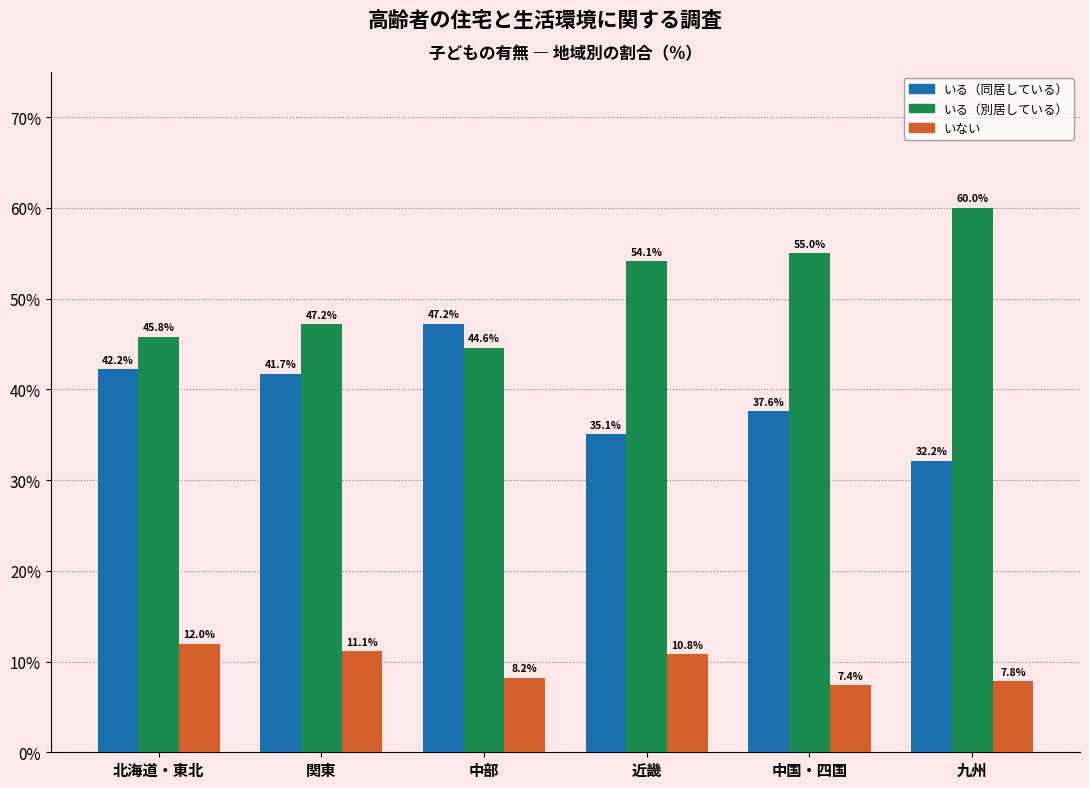

Reading left to right, extract all data points from this chart.

いる（同居している）: 北海道・東北=42.2	関東=41.7	中部=47.2	近畿=35.1	中国・四国=37.6	九州=32.2
いる（別居している）: 北海道・東北=45.8	関東=47.2	中部=44.6	近畿=54.1	中国・四国=55.0	九州=60.0
いない: 北海道・東北=12.0	関東=11.1	中部=8.2	近畿=10.8	中国・四国=7.4	九州=7.8